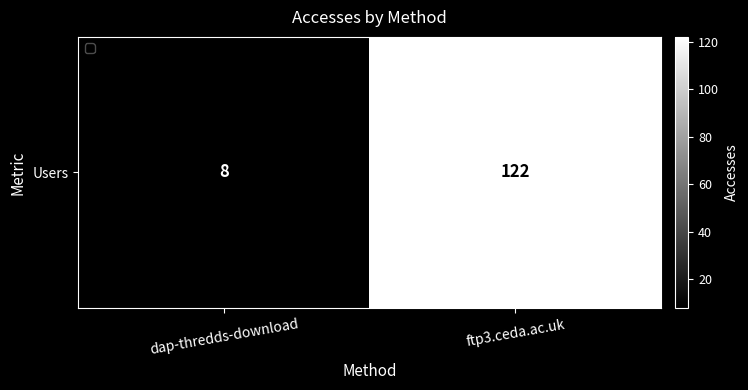

Reading left to right, transcribe all the data shown in this chart.

8	122